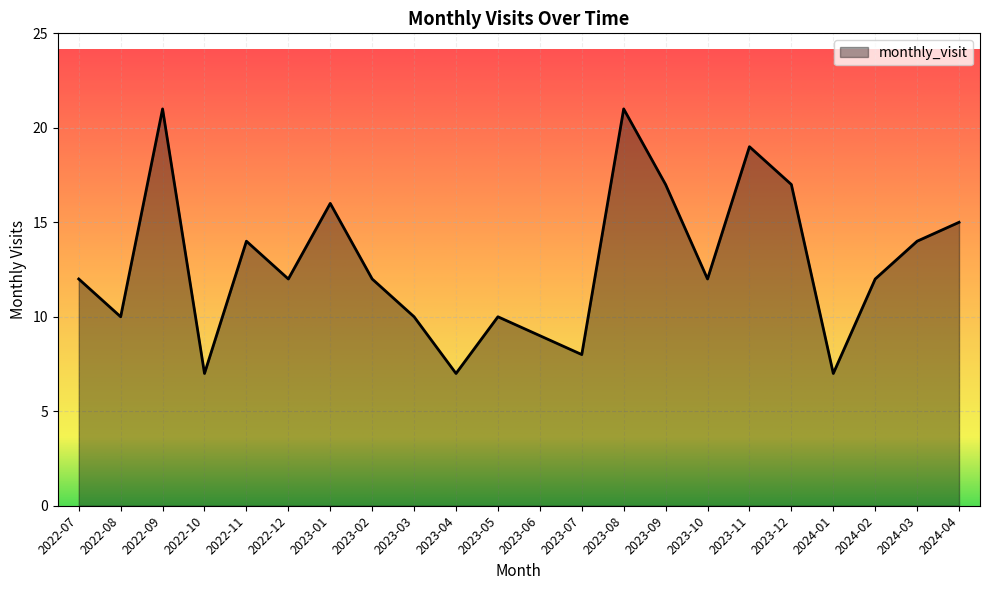

What is the difference between the maximum and second lowest values?

14